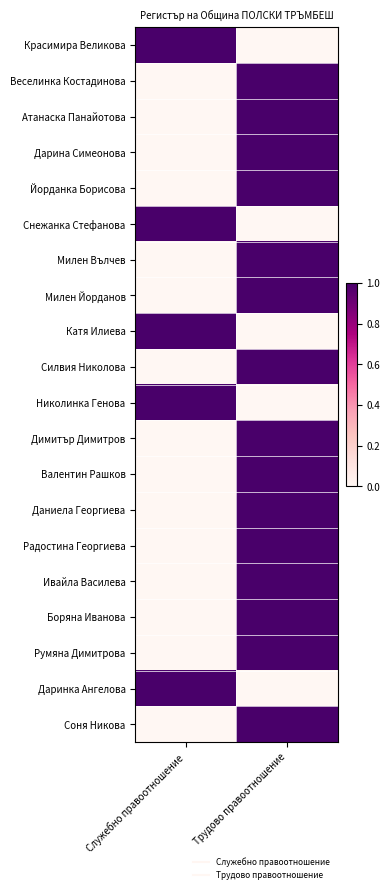

List the series in order of their peak value, highest first.

Красимира Великова, Веселинка Костадинова, Атанаска Панайотова, Дарина Симеонова, Йорданка Борисова, Снежанка Стефанова, Милен Вълчев, Милен Йорданов, Катя Илиева, Силвия Николова, Николинка Генова, Димитър Димитров, Валентин Рашков, Даниела Георгиева, Радостина Георгиева, Ивайла Василева, Боряна Иванова, Румяна Димитрова, Даринка Ангелова, Соня Никова